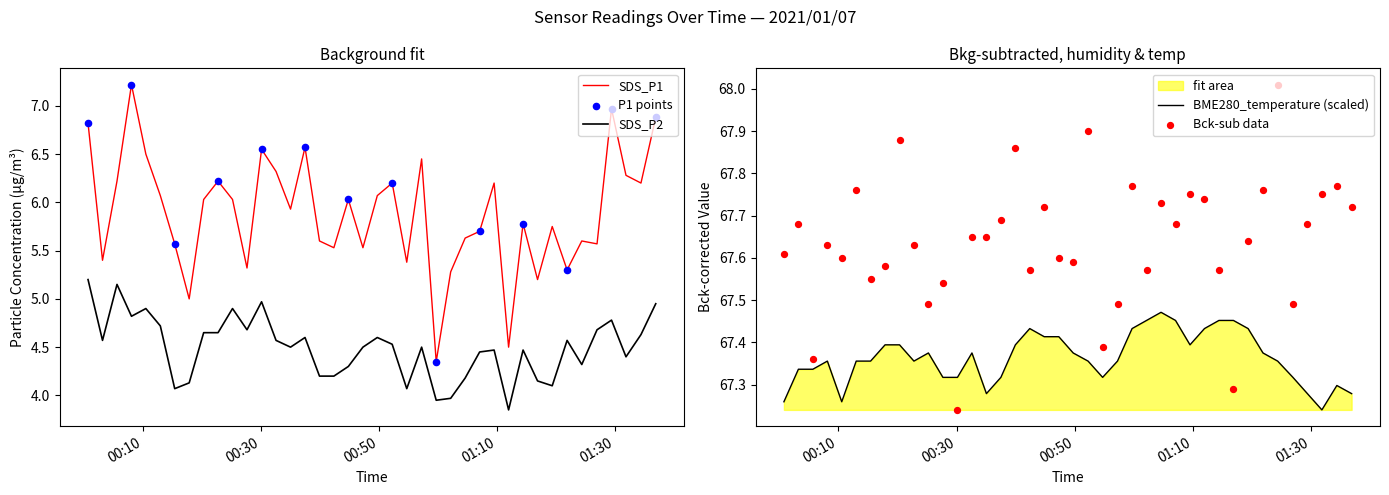

Which series has the widest spread of Y values?

SDS_P1